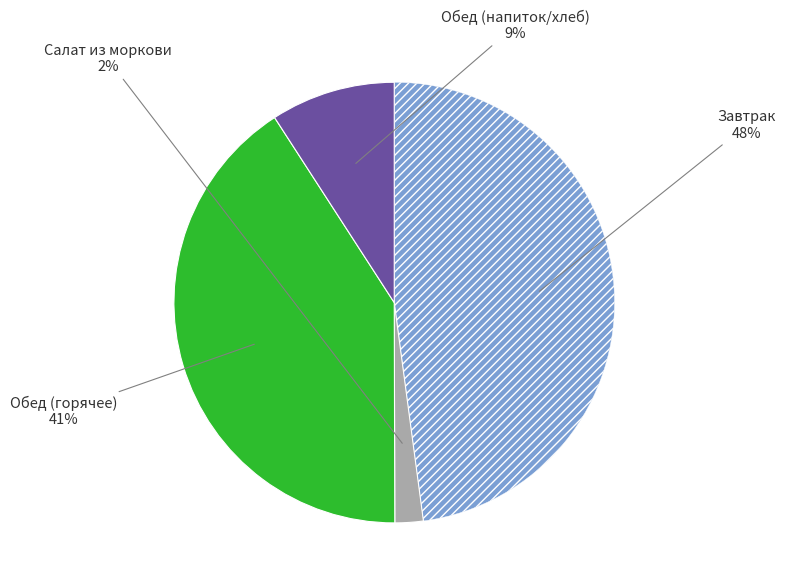

Does any single category account for the majority?

No